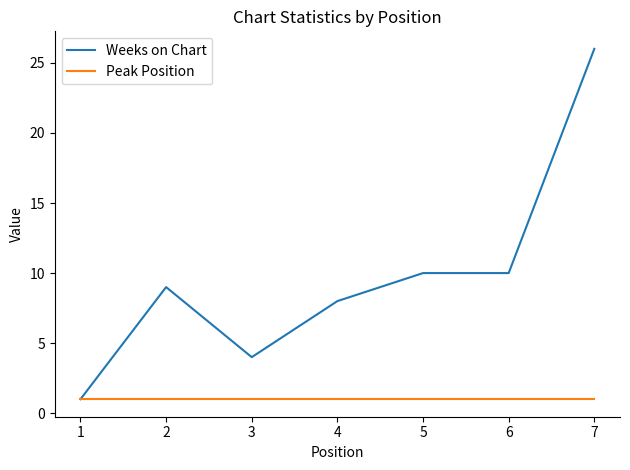

Which series has the largest total across all categories?

Weeks on Chart